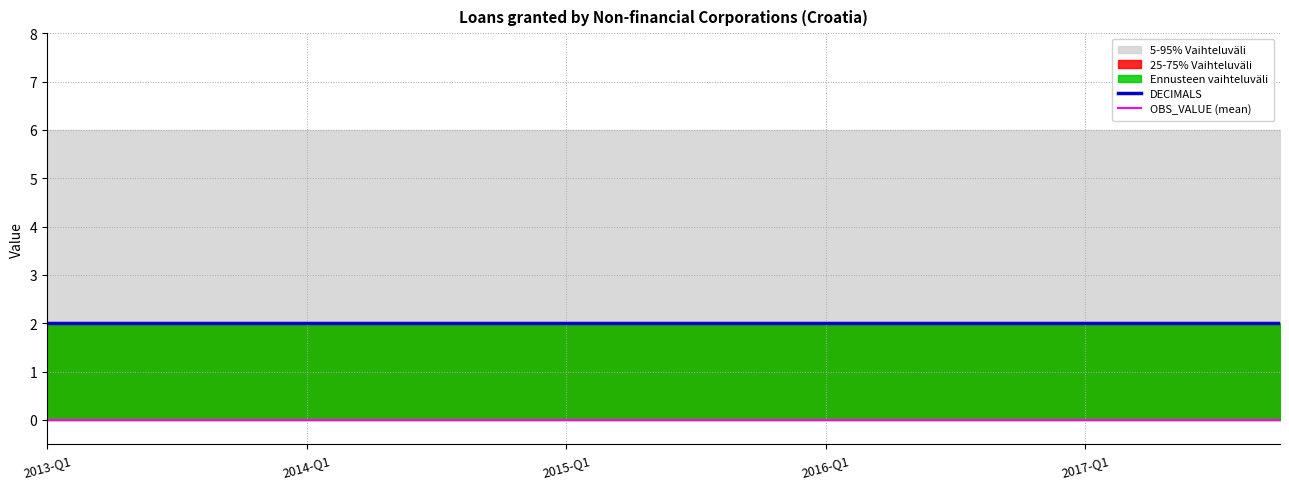

How many lines are shown in the chart?

2